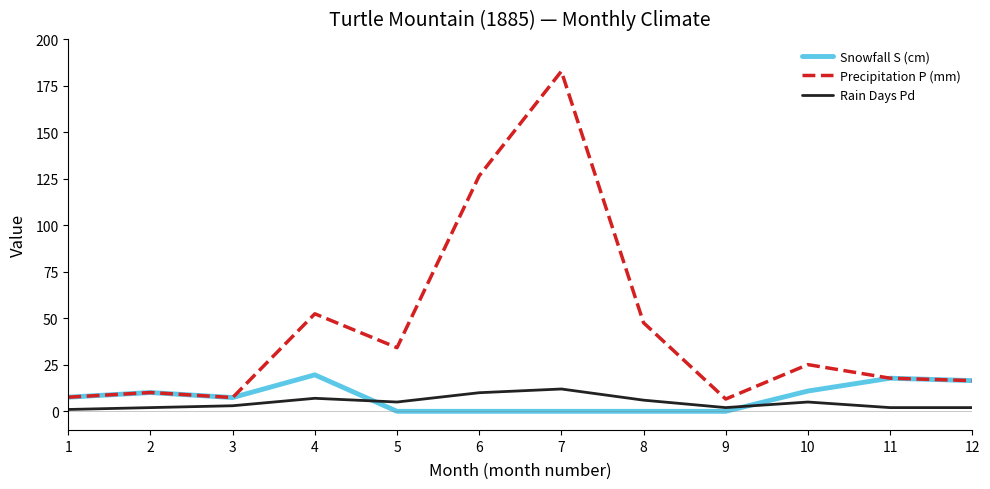

True or false: Rain Days Pd and Snowfall S (cm) intersect in this chart.

True